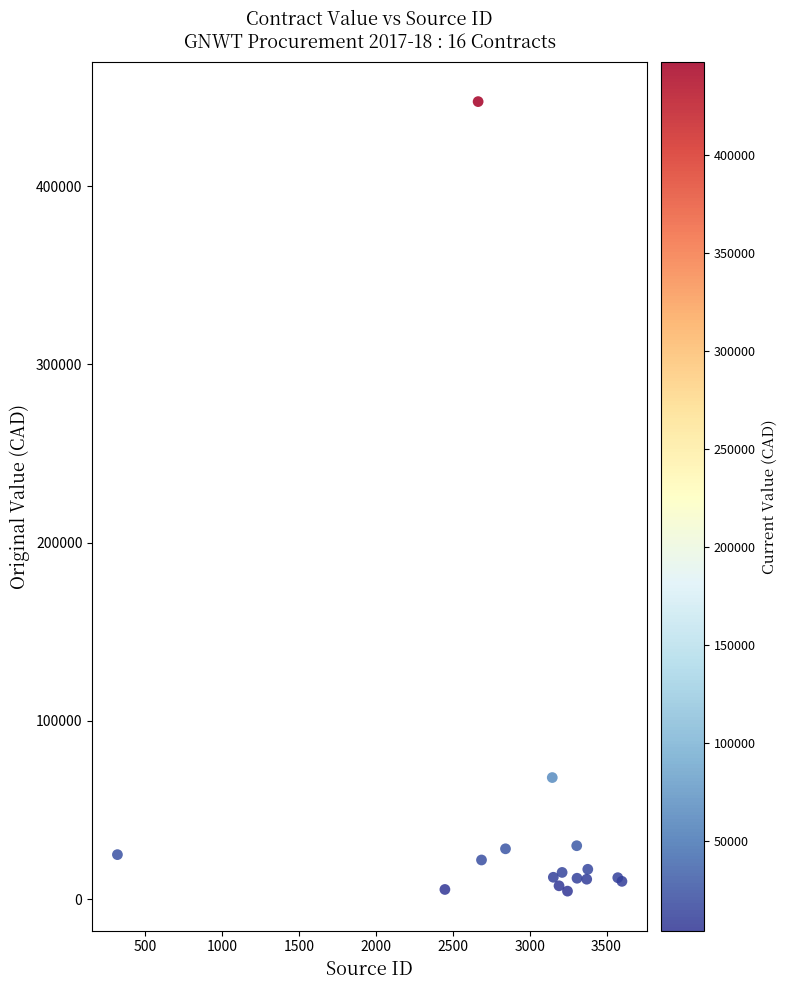

What Y value in the scatter plot is closest to 226003?

68235.0